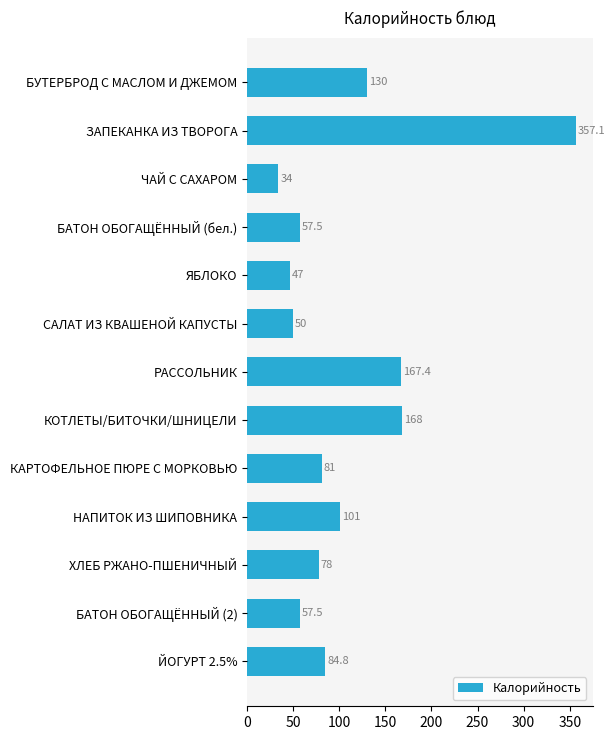

Reading top to bottom, what are all the values shown in this chart?

БУТЕРБРОД С МАСЛОМ И ДЖЕМОМ=130.0	ЗАПЕКАНКА ИЗ ТВОРОГА=357.1	ЧАЙ С САХАРОМ=34.0	БАТОН ОБОГАЩЁННЫЙ (бел.)=57.5	ЯБЛОКО=47.0	САЛАТ ИЗ КВАШЕНОЙ КАПУСТЫ=50.0	РАССОЛЬНИК=167.4	КОТЛЕТЫ/БИТОЧКИ/ШНИЦЕЛИ=168.0	КАРТОФЕЛЬНОЕ ПЮРЕ С МОРКОВЬЮ=81.0	НАПИТОК ИЗ ШИПОВНИКА=101.0	ХЛЕБ РЖАНО-ПШЕНИЧНЫЙ=78.0	БАТОН ОБОГАЩЁННЫЙ (2)=57.5	ЙОГУРТ 2.5%=84.8